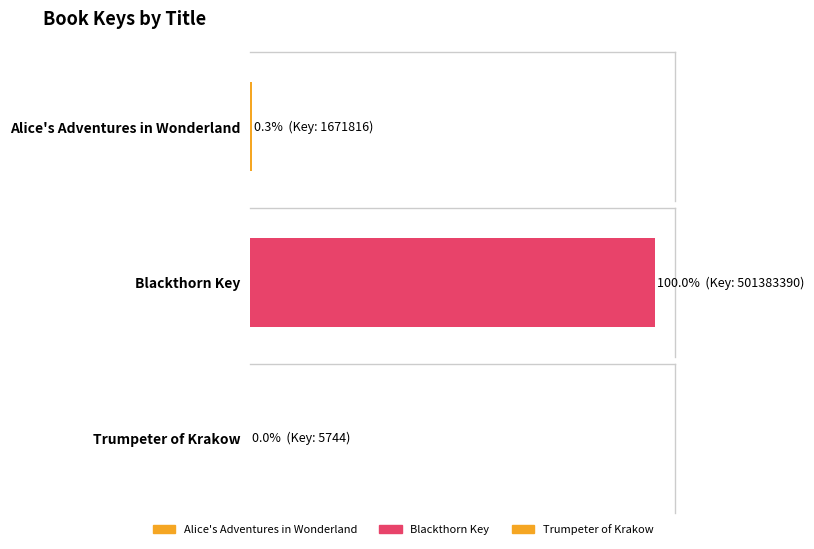

Does the chart contain stacked bars?

No